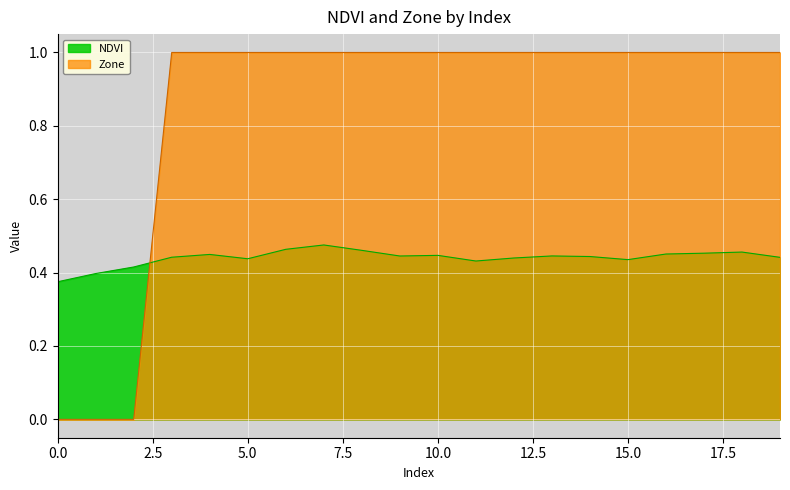

True or false: Zone has more than 1 points higher than both neighbors.

False